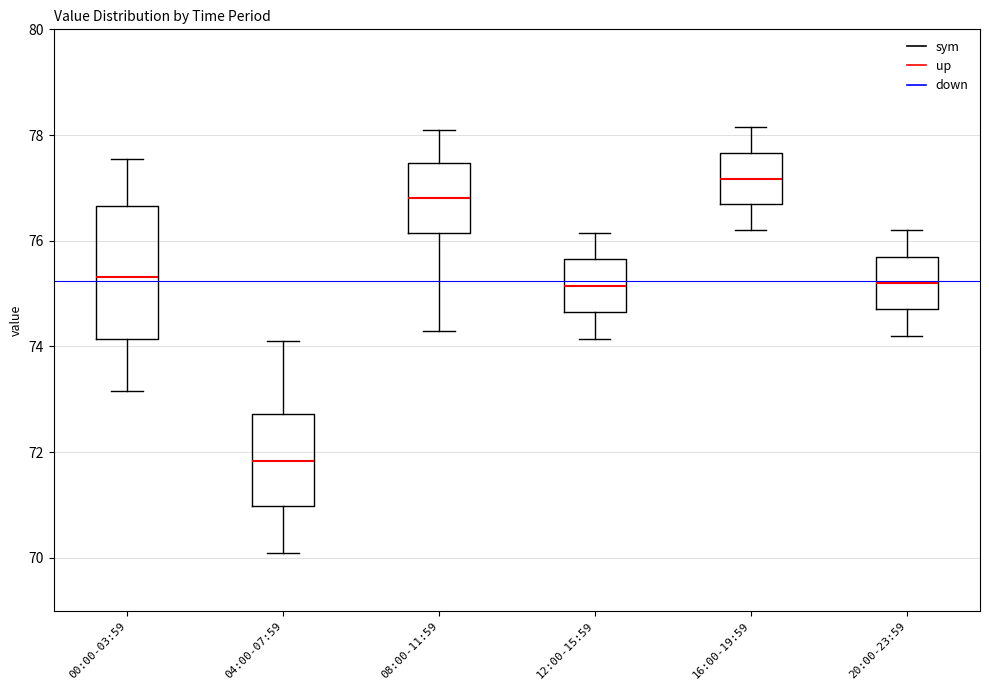

Which box's median line is the highest?

16:00-19:59